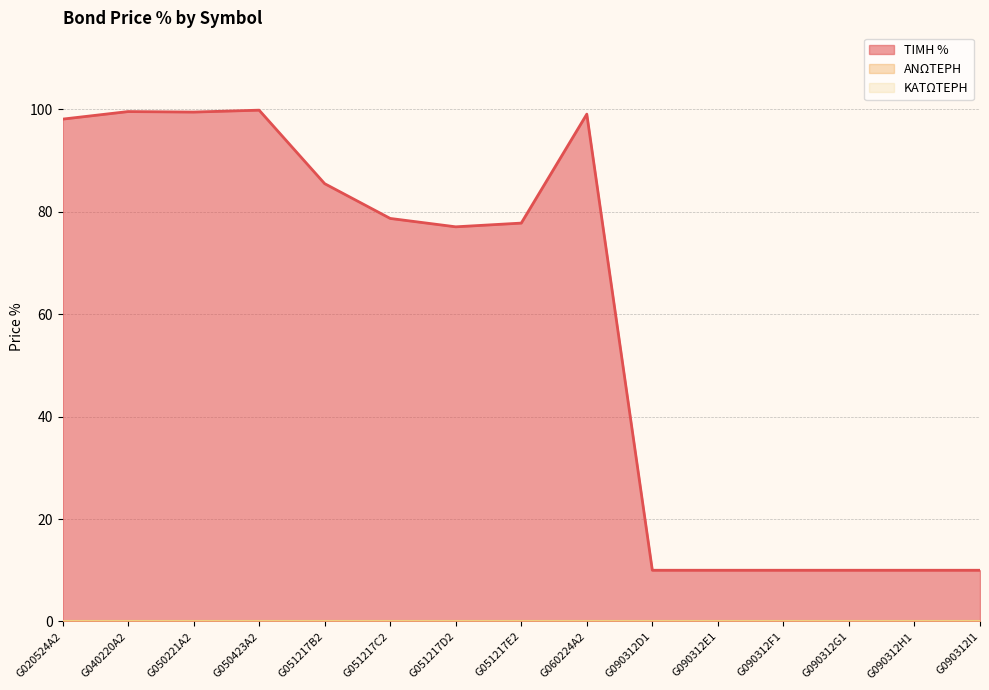

Count the number of categories in the chart.

15